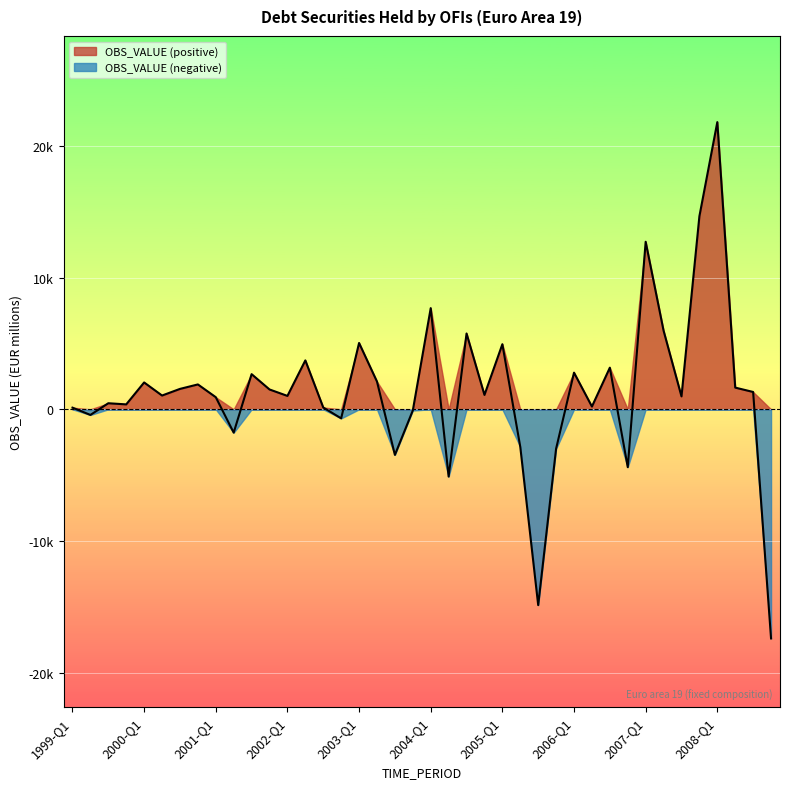

Rank the categories by value from highest to lowest.

2008-Q1, 2007-Q4, 2007-Q1, 2004-Q1, 2007-Q2, 2004-Q3, 2003-Q1, 2005-Q1, 2002-Q2, 2006-Q3, 2006-Q1, 2001-Q3, 2003-Q2, 2000-Q1, 2000-Q4, 2008-Q2, 2000-Q3, 2001-Q4, 2008-Q3, 2004-Q4, 2000-Q2, 2002-Q1, 2007-Q3, 2001-Q1, 1999-Q3, 1999-Q4, 2006-Q2, 2002-Q3, 1999-Q1, 2003-Q4, 1999-Q2, 2002-Q4, 2001-Q2, 2005-Q2, 2005-Q4, 2003-Q3, 2006-Q4, 2004-Q2, 2005-Q3, 2008-Q4